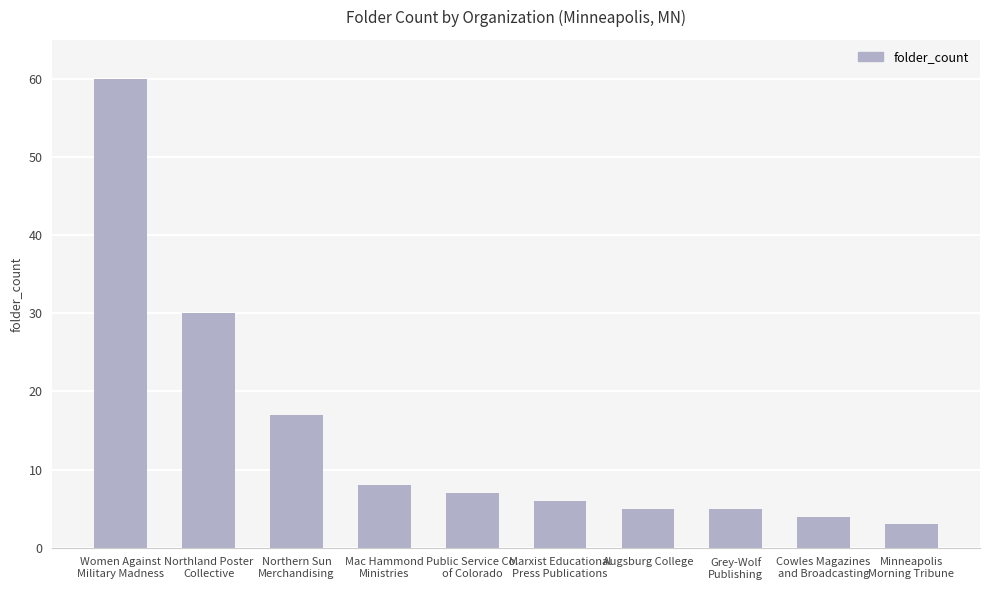

Count the number of data series in this chart.

1